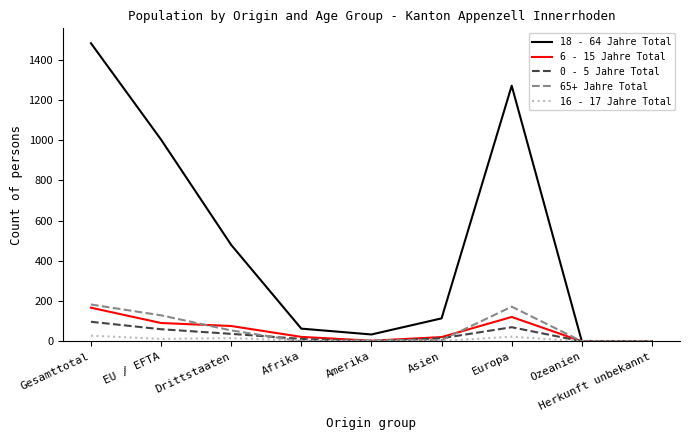

At which category does 18 - 64 Jahre Total reach its first local peak?

Europa